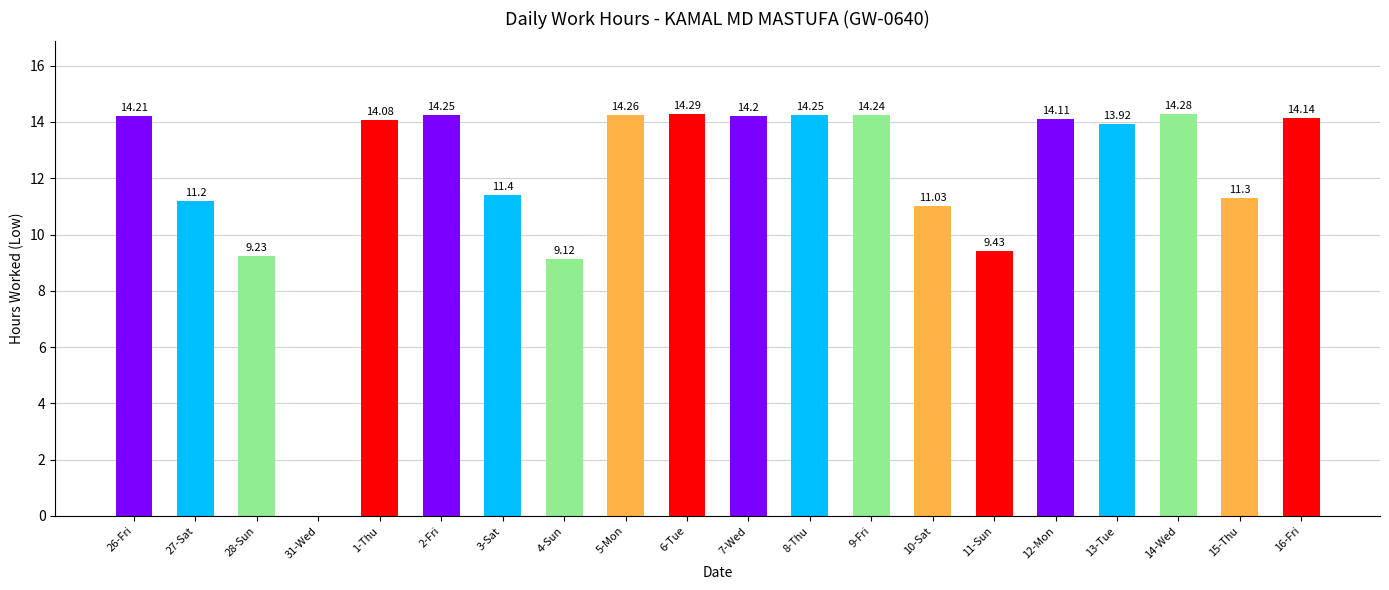

The chart shows a value of 14.2 at 7-Wed. True or false?

True